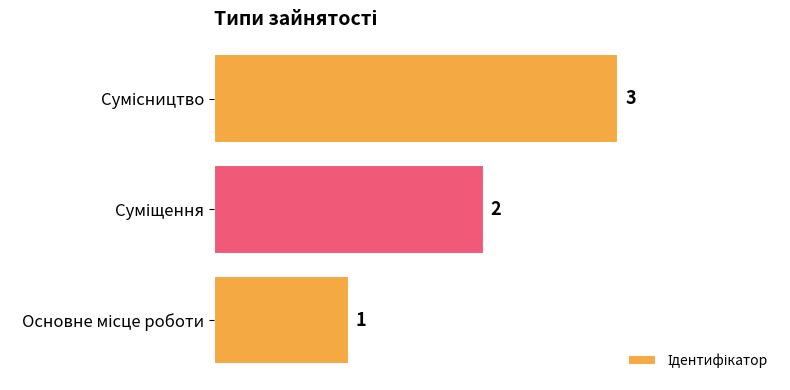

What is the greatest value displayed?

3